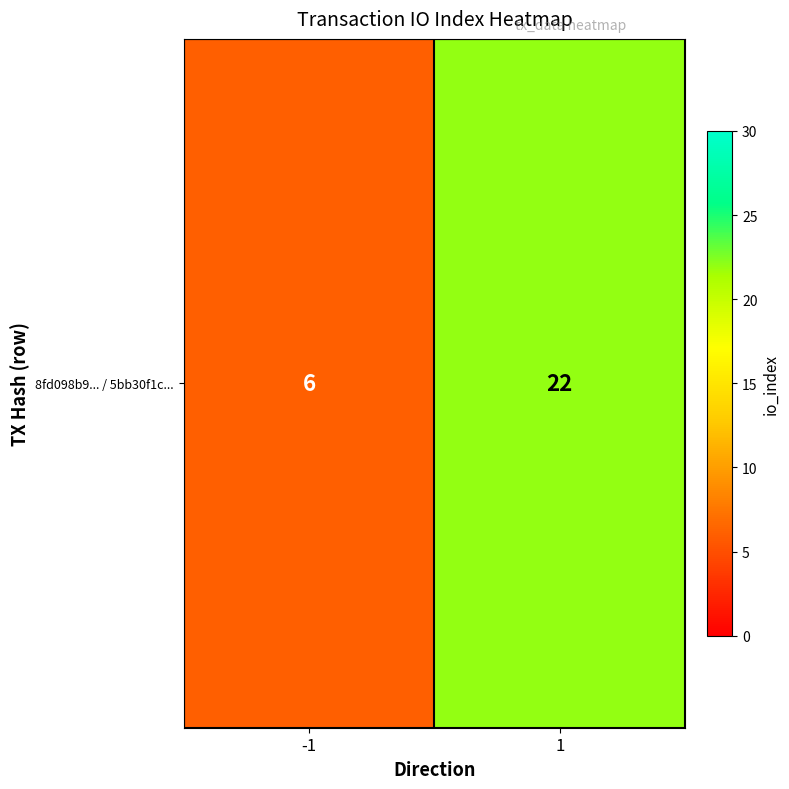

Which has a higher value, -1 or 1?

1